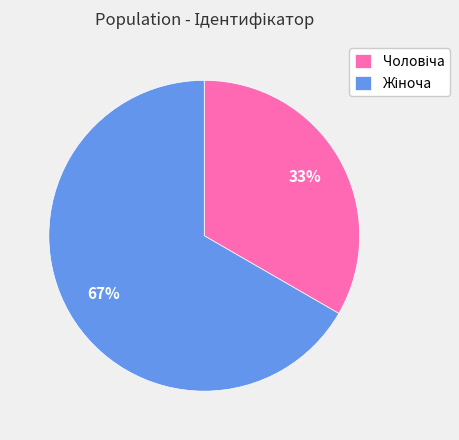

Is there a majority slice in this chart?

Yes